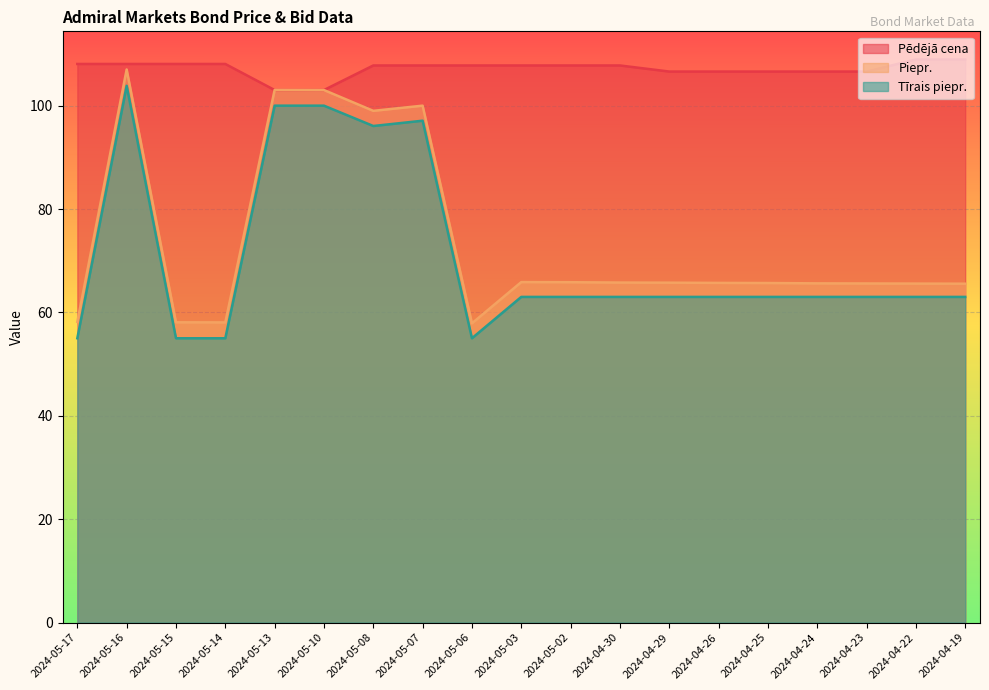

True or false: Pēdējā cena and Tīrais piepr. cross at least once.

False